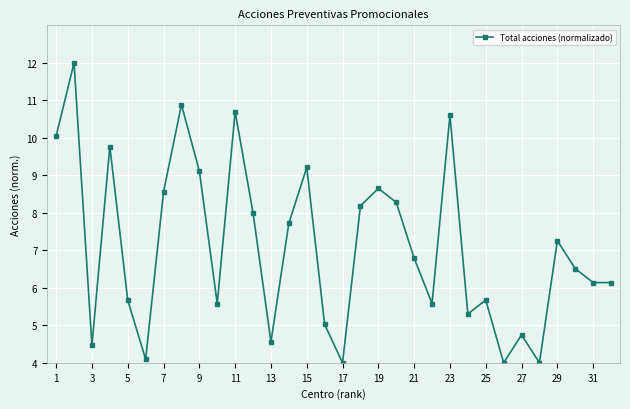

How many distinct data groups are displayed?

1